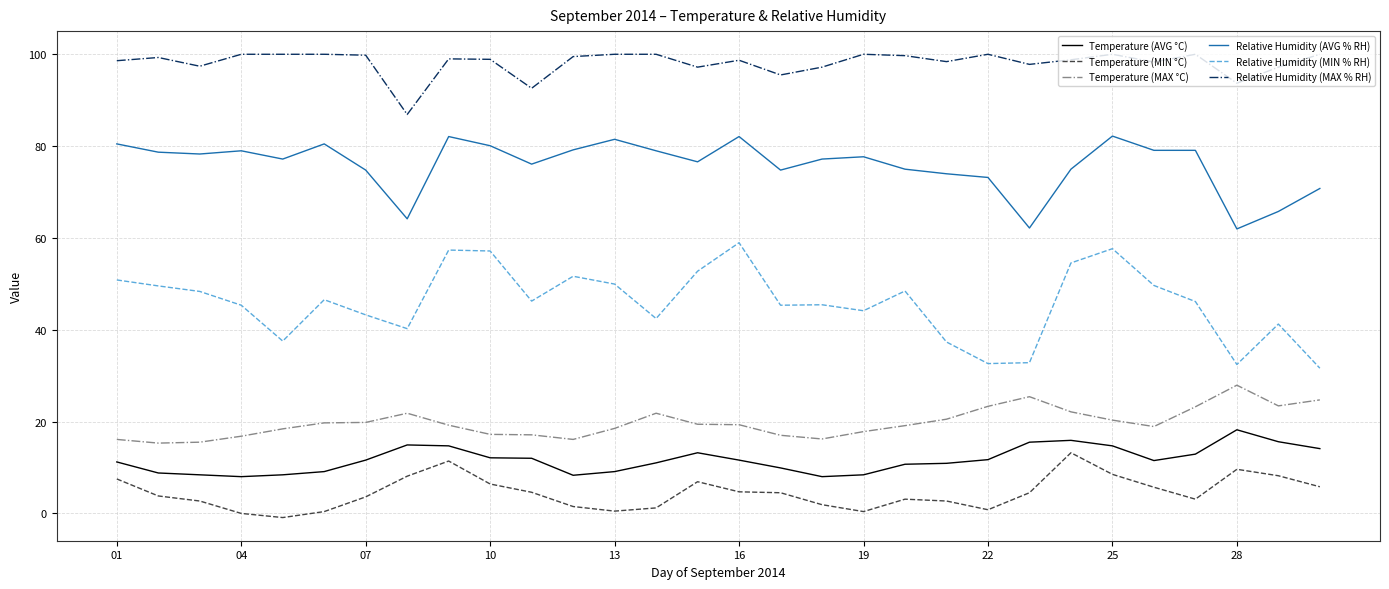

What is the greatest value displayed?

99.9